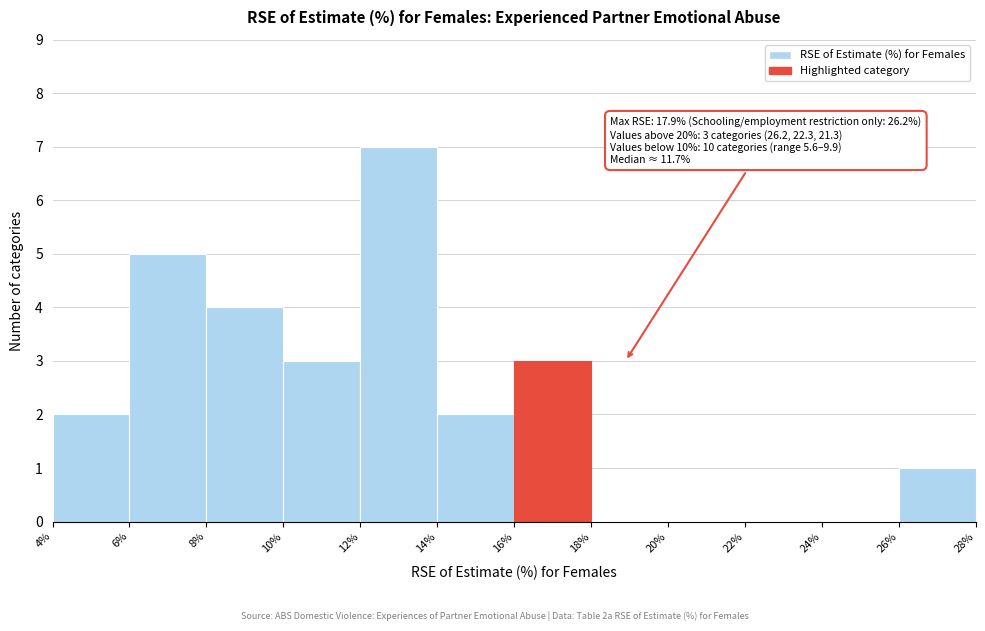

Over which range of the x-axis is the bar tallest?

12% to 14%